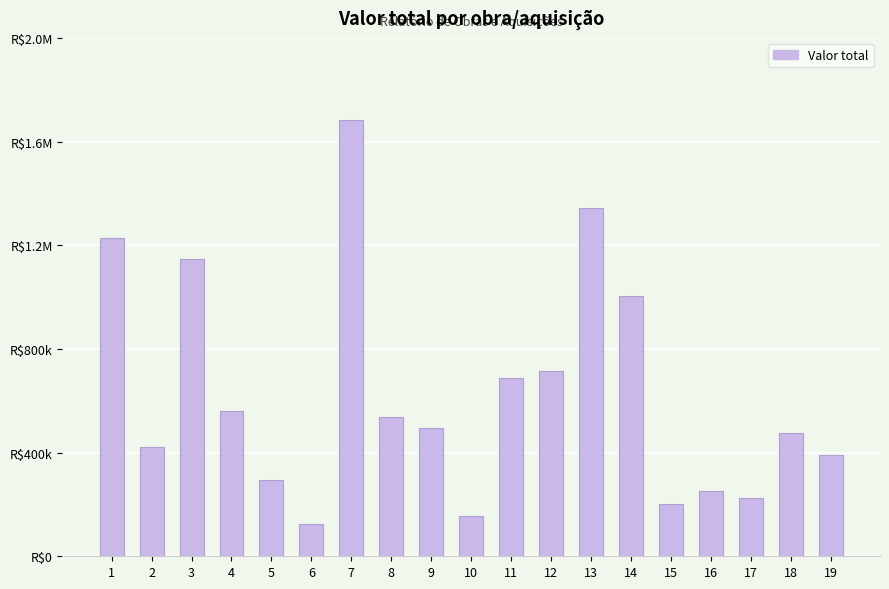

The value at 18 is 474031.9. True or false?

True